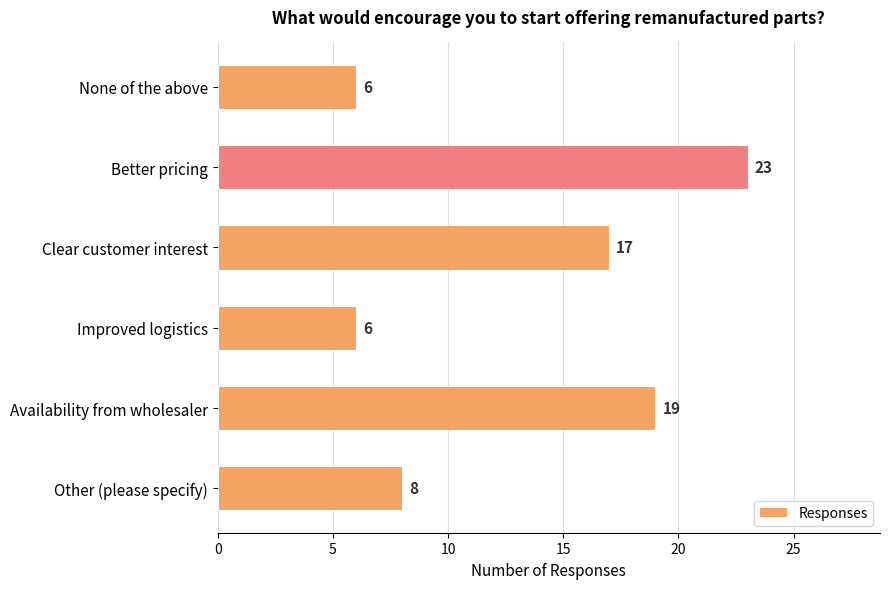

What is the difference between the second highest and minimum values?

13